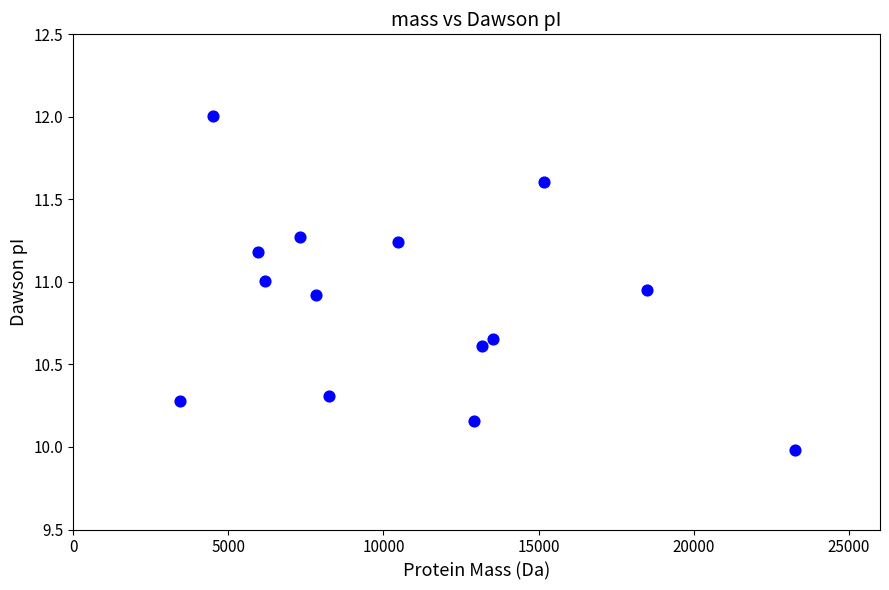

What is the range of X values (max minus min)?

19813.2